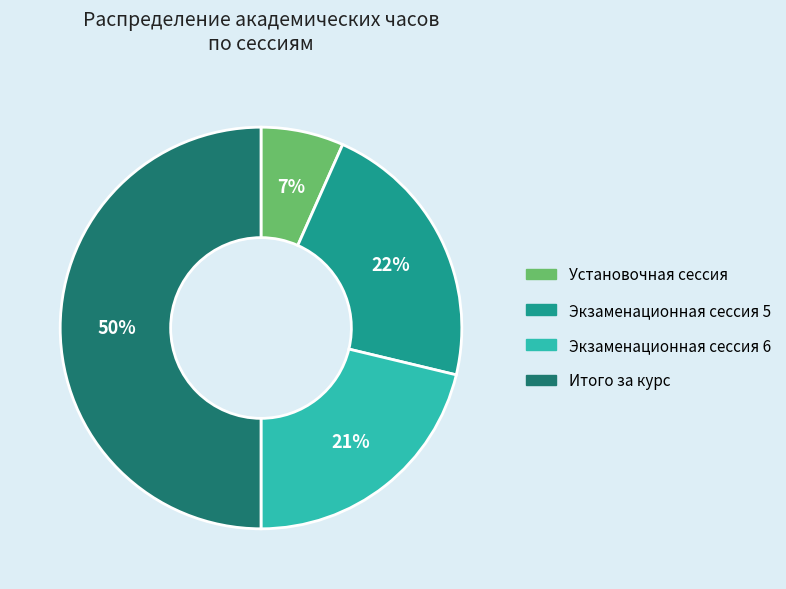

Does Экзаменационная сессия 5 represent more than half of the total?

No